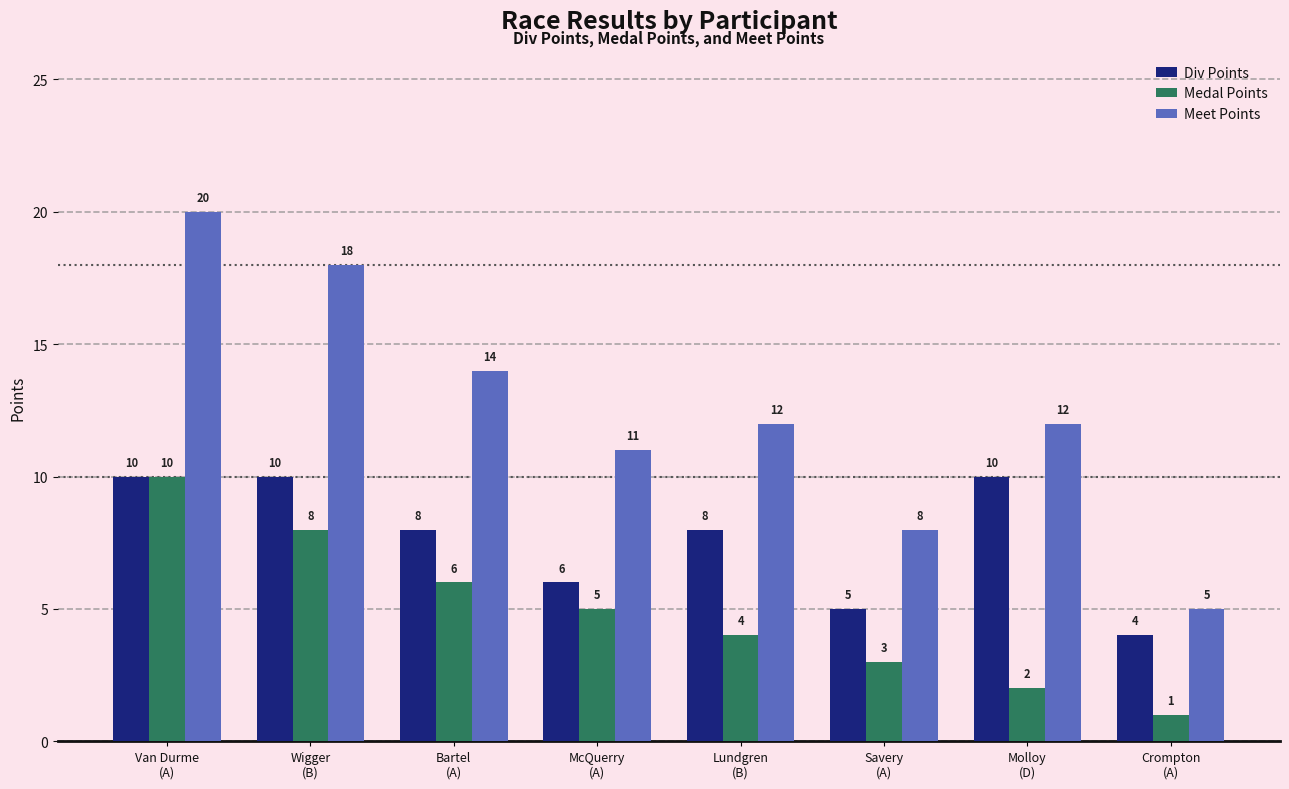

What is the spread (max minus min) of values at Wigger
(B)?

10